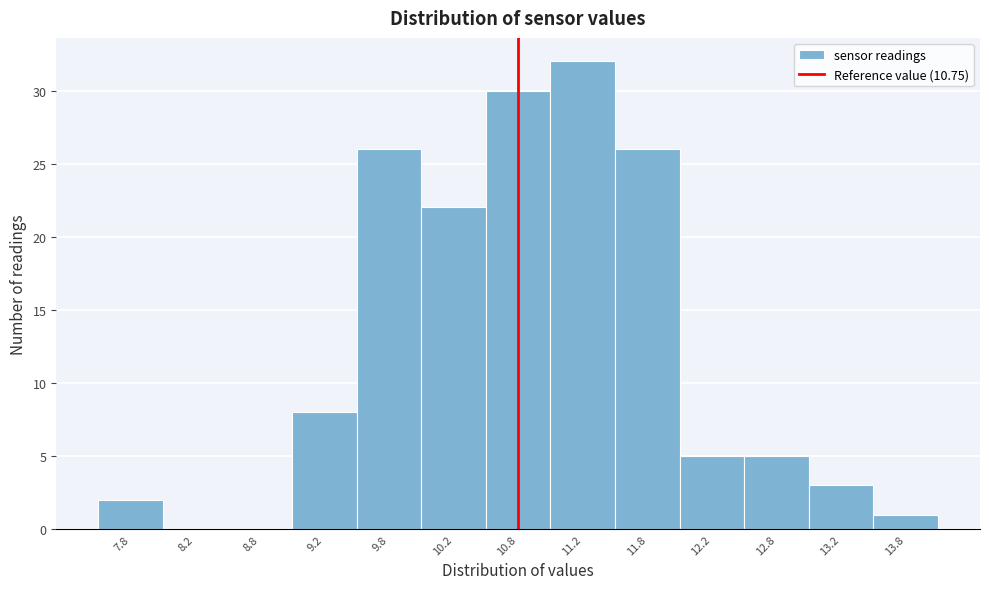

Over which range of the x-axis is the bar tallest?

11.0 to 11.5